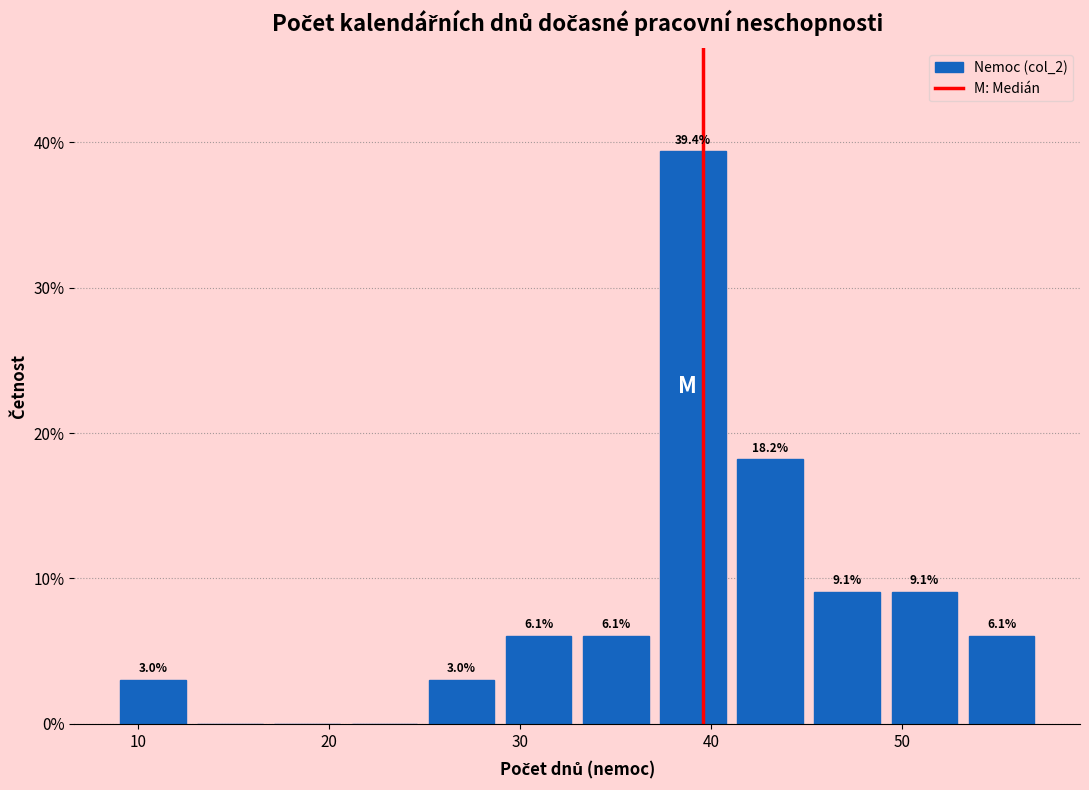

Over which range of the x-axis is the bar tallest?

37 to 41